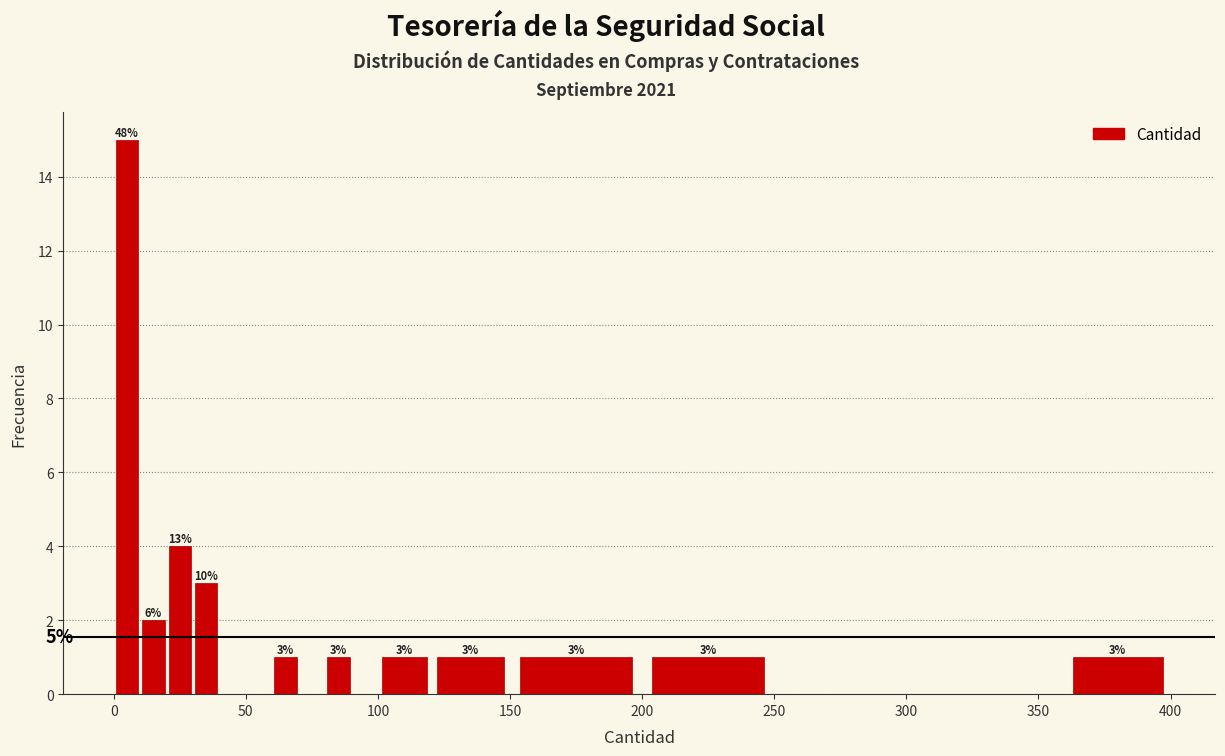

Read against the x-axis, roughly where is the centre of the tallest bar?

5